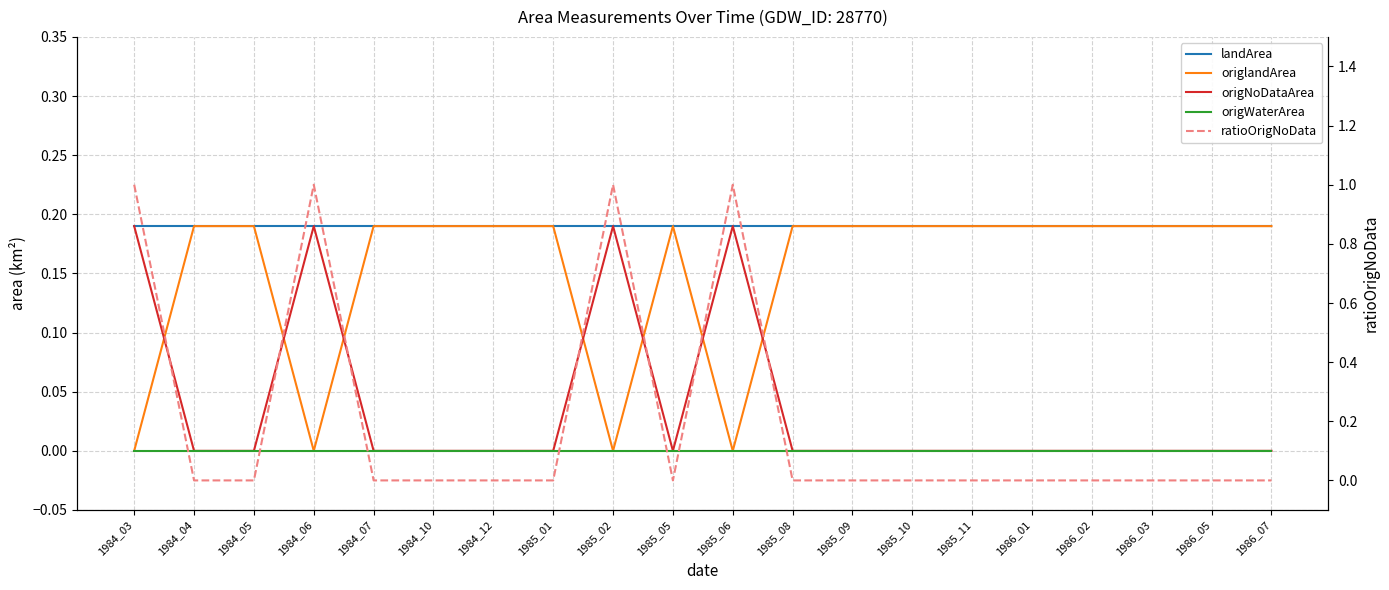

True or false: landArea and origNoDataArea intersect in this chart.

False